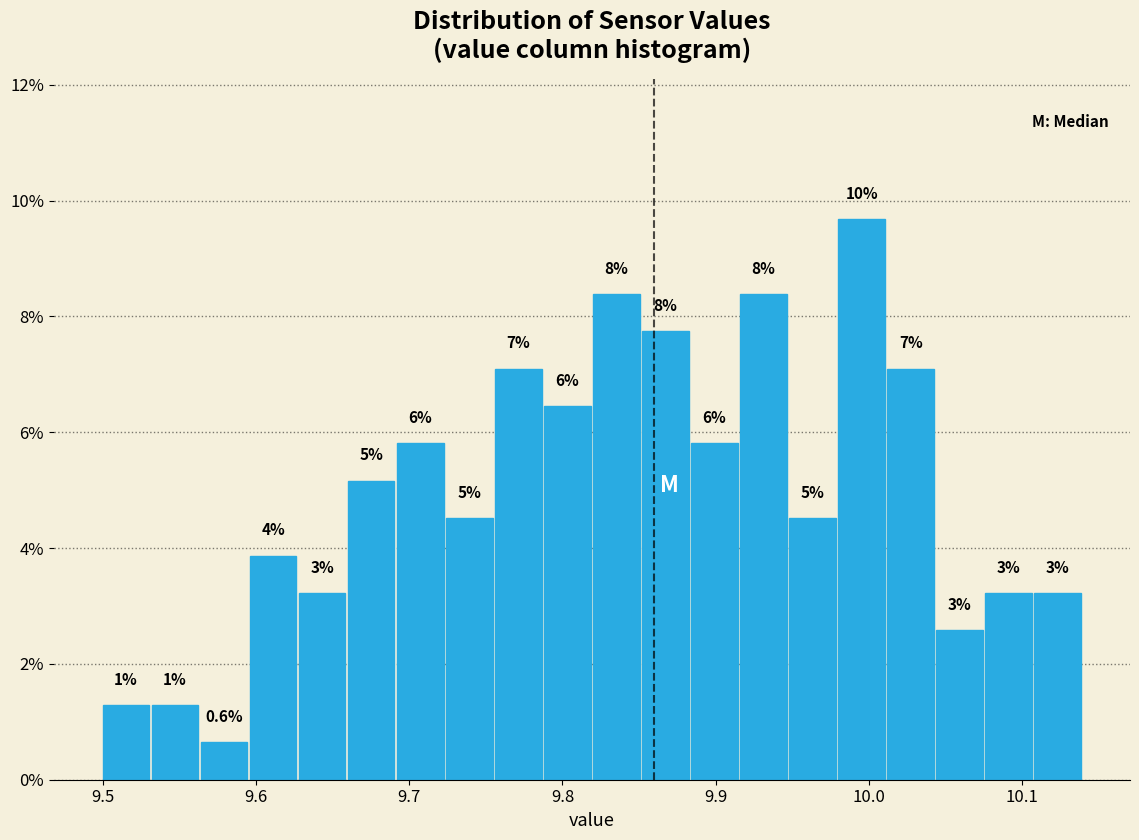

Read against the x-axis, roughly where is the centre of the tallest bar?

10.00